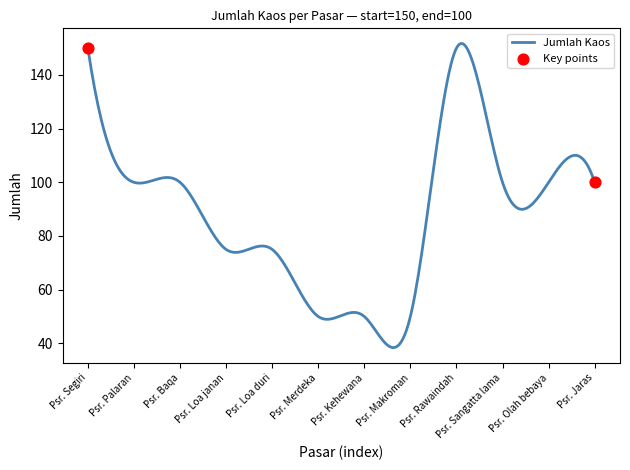

What is the smallest value displayed?

38.4